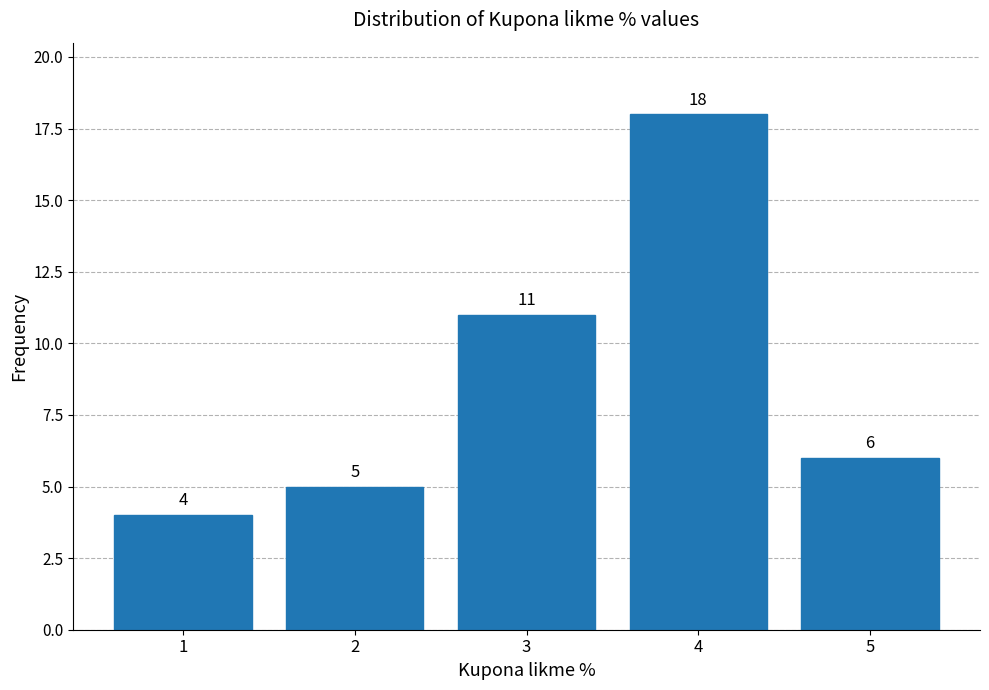

Reading right to left, transcribe all the data shown in this chart.

6	18	11	5	4